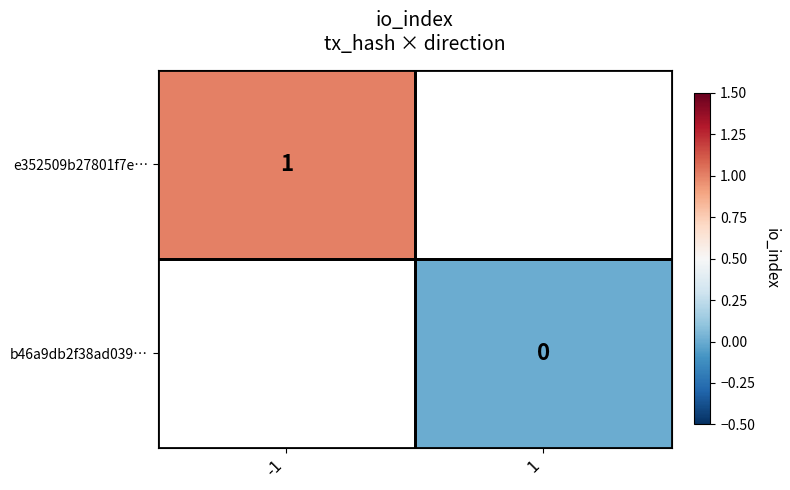

The e352509b27801f7e… series shows 2 at -1. True or false?

False